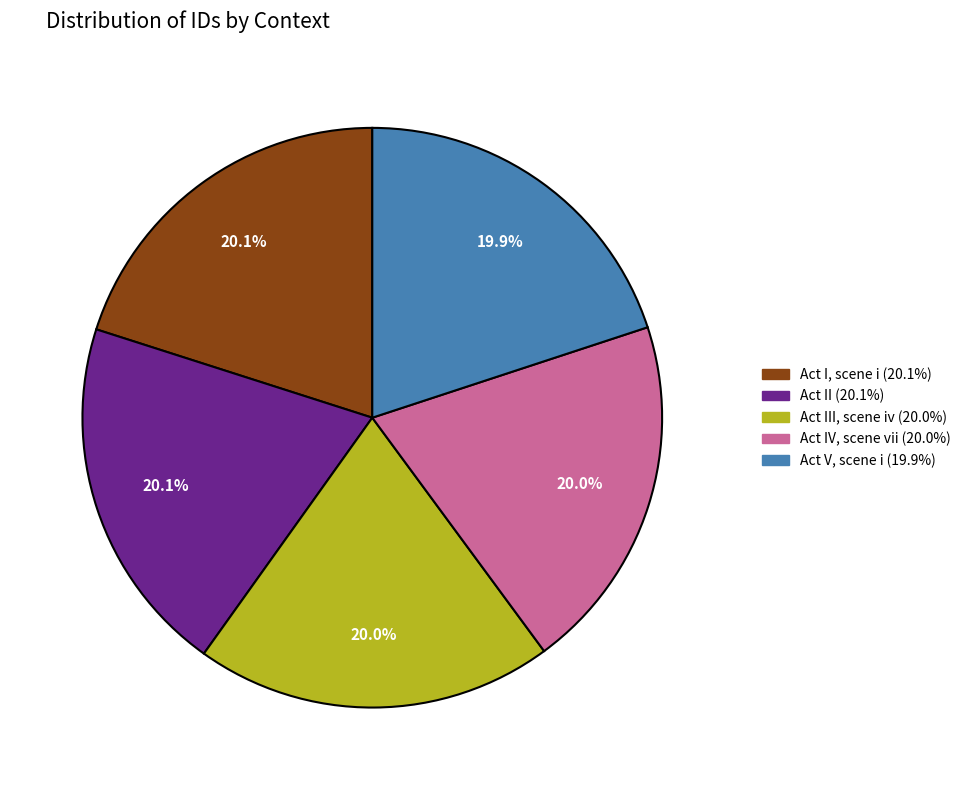

Is there any slice that represents more than half of the pie?

No